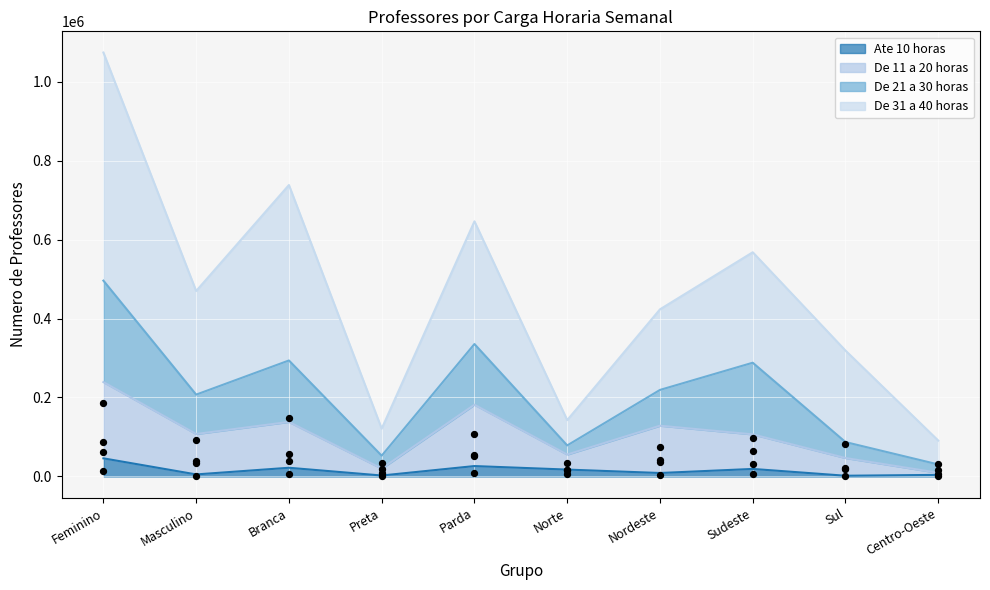

Which series has the largest Y range (max minus min)?

De 31 a 40 horas